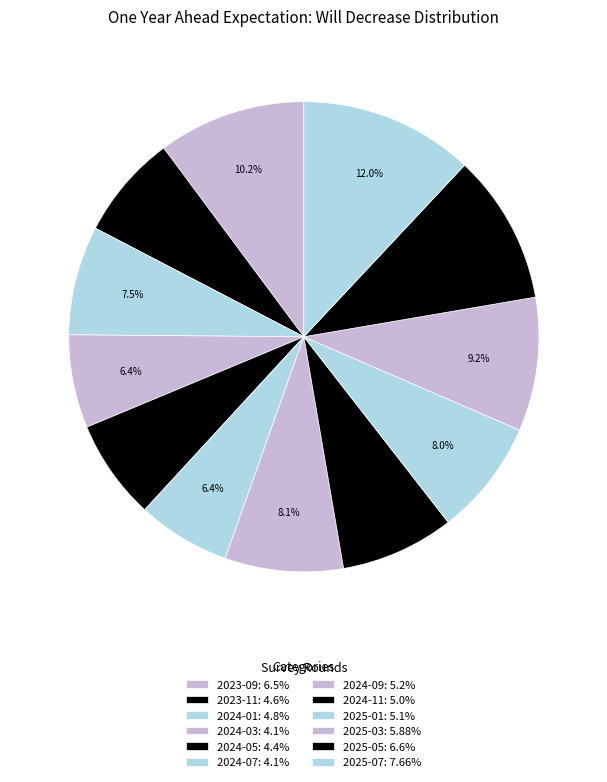

To the nearest percent, what percentage of the pie is 2025-03?

9%